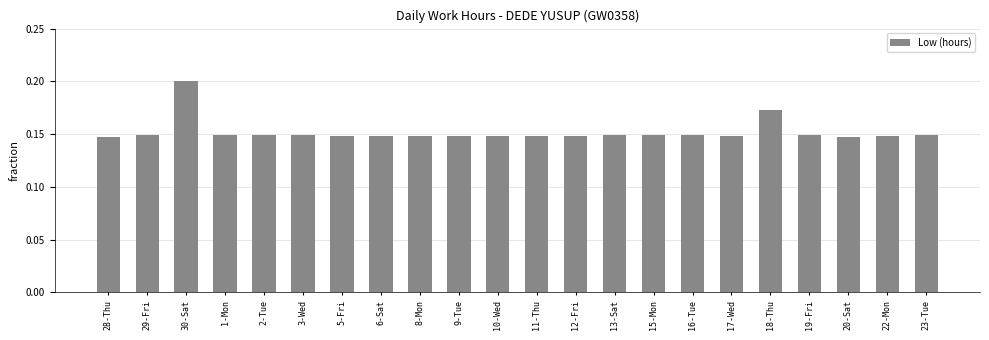

How many values are between 0 and 1?

22